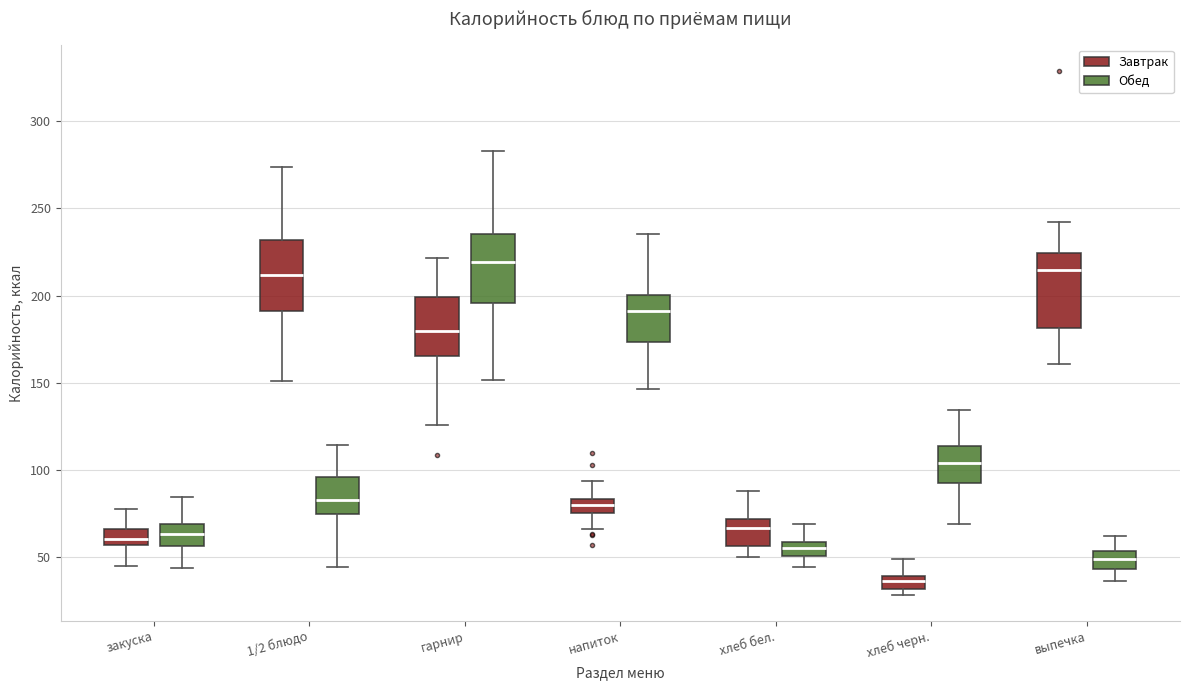

Where is the upper edge of the box for хлеб черн. (Завтрак) on the y-axis? The values are not printed on the chart, so give them approximately, as read against the axis.

40